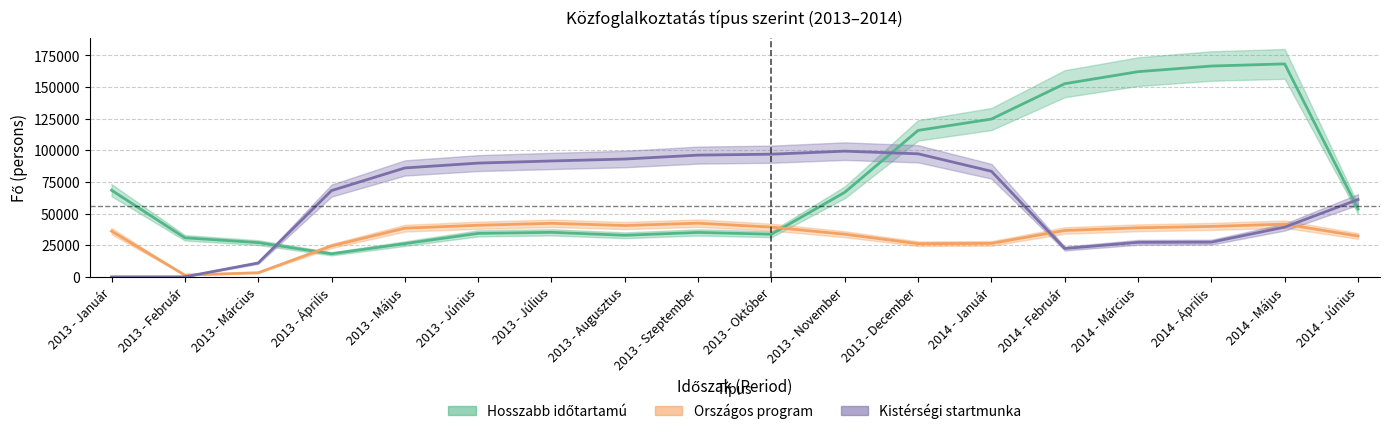

At how many categories does at least one series exceed 135658?

4